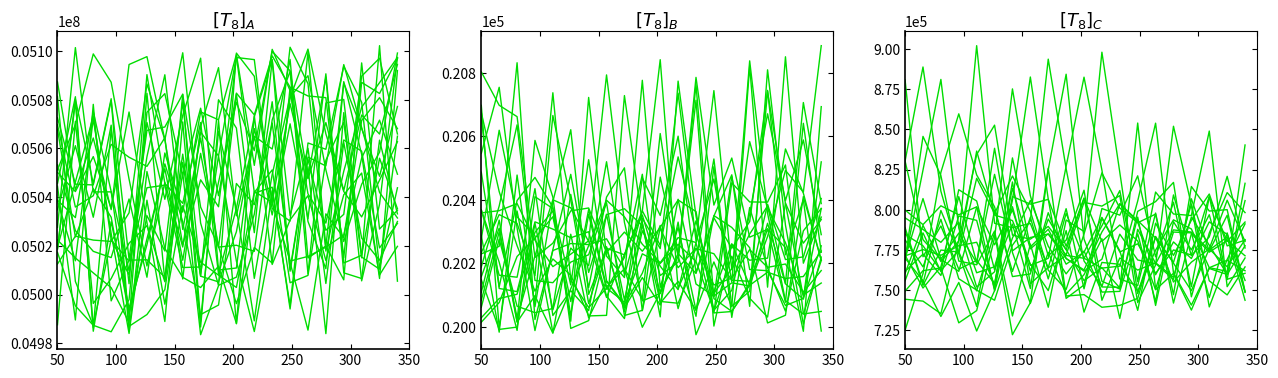

Reading left to right, what are all the values shown in this chart?

Samples: 5045514.3	5081249.5	4984938.0	5029916.6	4994334.8	5020442.2	5053674.3	5029831.4	4991788.2	4995691.8	5045611.7	5036899.8	5070450.6	5013198.9	4985397.4	5033154.5	5023376.8	5071485.1	5080861.2	5068116.4
Max_cycle: 20803.5	20698.2	20662.4	20218.8	20263.6	20365.5	20374.6	20234.3	20298.7	20238.5	20313.5	20399.8	20363.5	20044.9	20453.9	20393.7	20393.0	20510.3	20040.7	20048.8
SDS_P1: 768981.9	845687.3	821244.7	768046.9	765743.2	786723.4	733860.1	778641.5	739311.5	793626.9	786466.0	898119.9	823292.0	747800.9	783349.9	766754.8	749571.9	775727.1	805936.4	780228.5